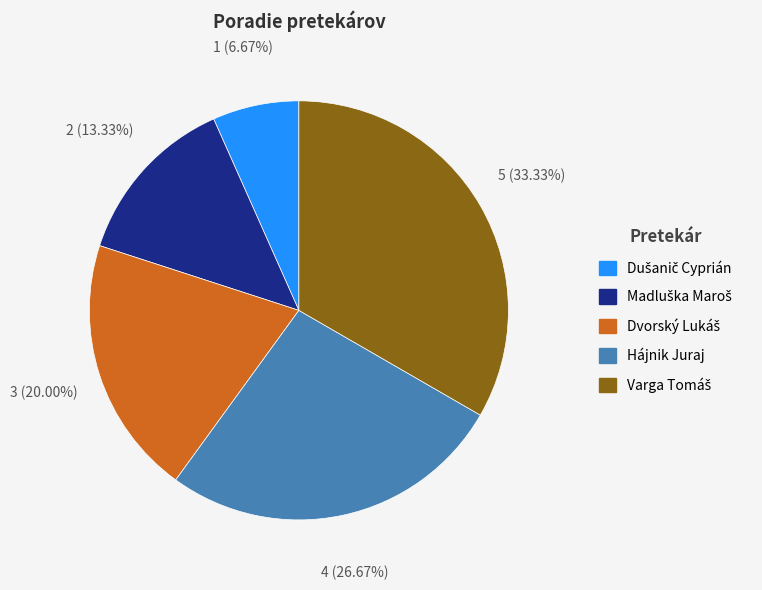

Is there a majority slice in this chart?

No